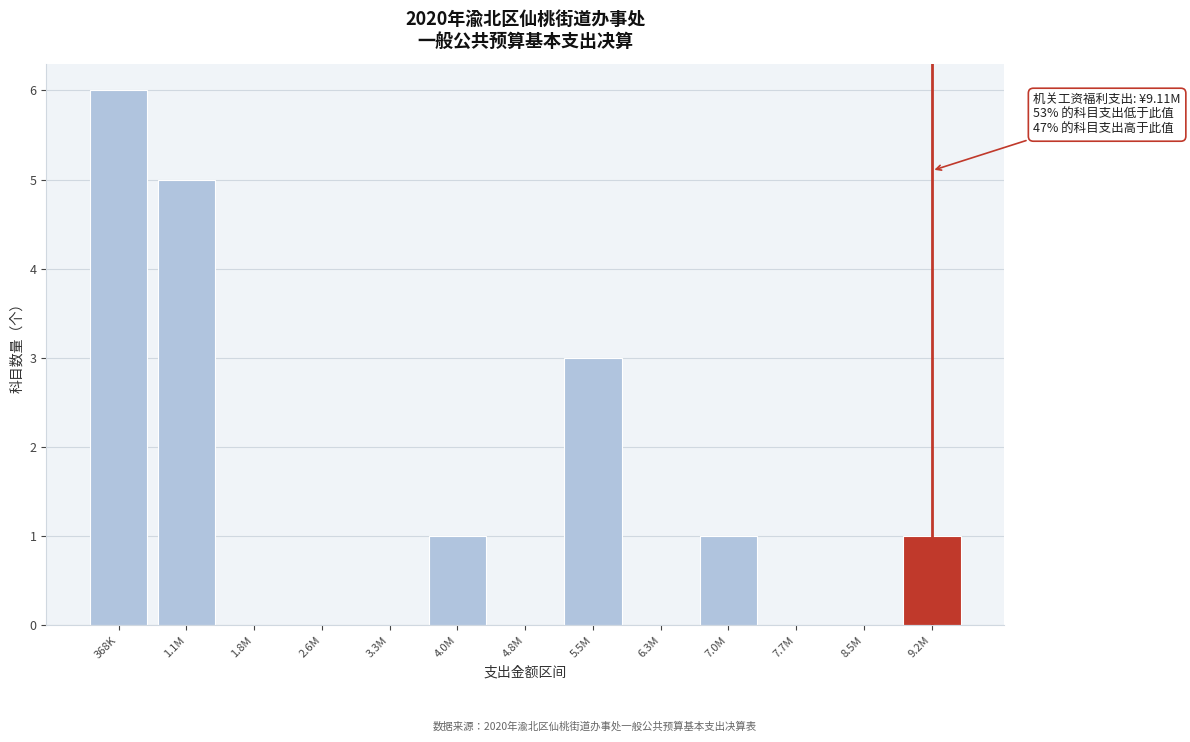

Reading right to left, transcribe all the data shown in this chart.

9.2M=1	8.5M=0	7.7M=0	7.0M=1	6.3M=0	5.5M=3	4.8M=0	4.0M=1	3.3M=0	2.6M=0	1.8M=0	1.1M=5	368K=6